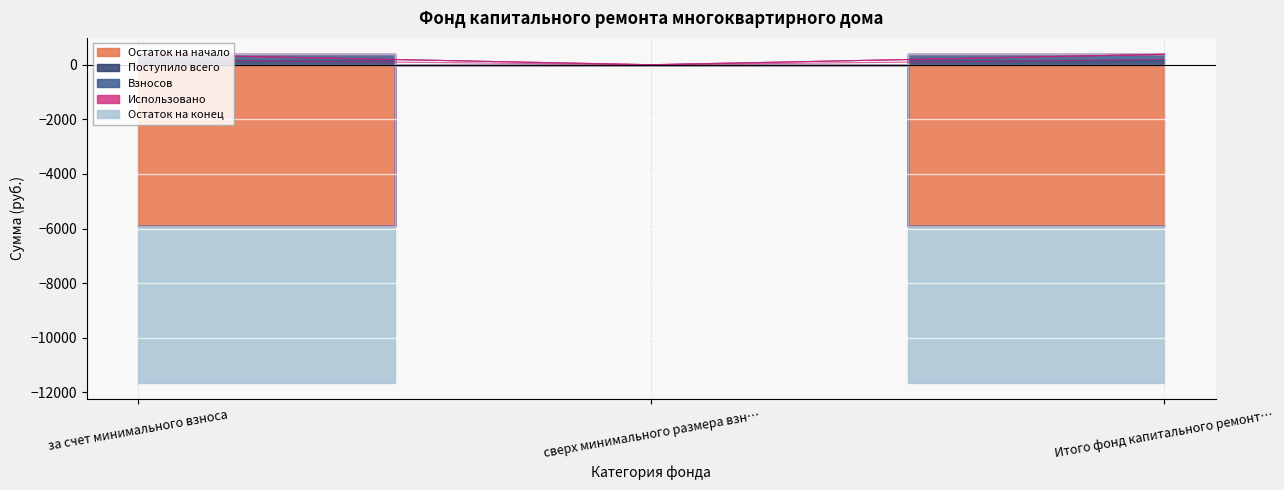

What is the average value of the Взносов series?

254.7